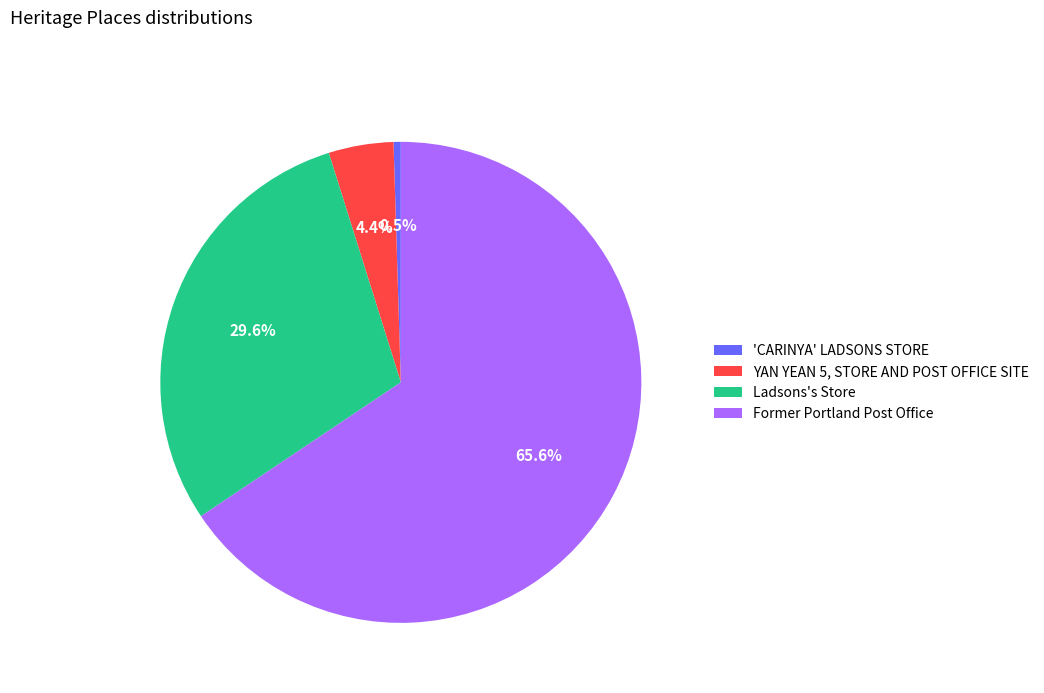

To the nearest percent, what is the difference between the largest and smallest slice percentages?

65%